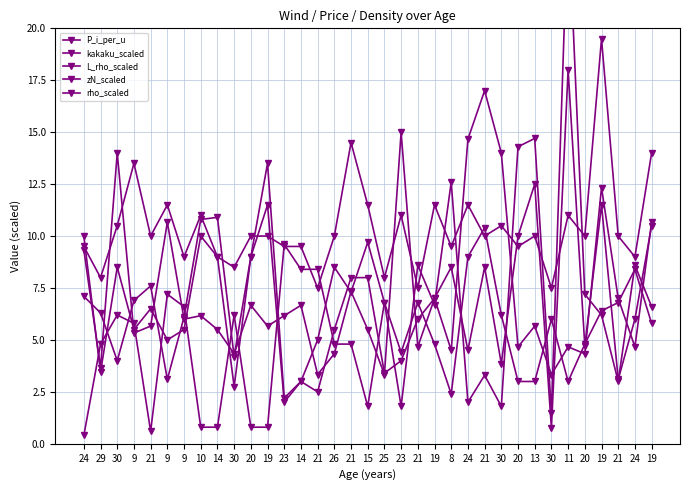

Is it true that kakaku_scaled equals 1.3 at 24?

False